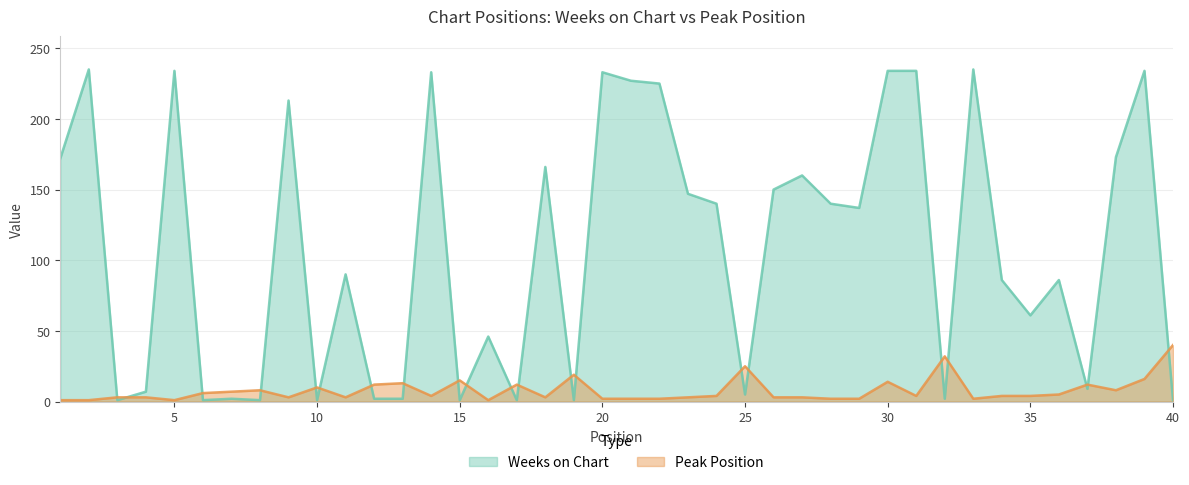

At which category is the sum across all series the highest?

39